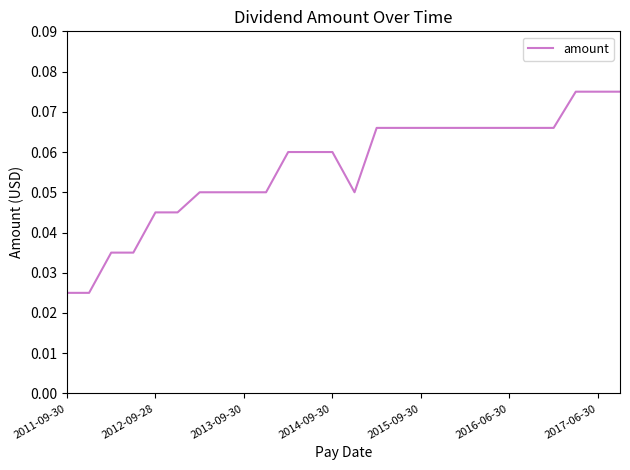

What is the greatest value displayed?

0.1